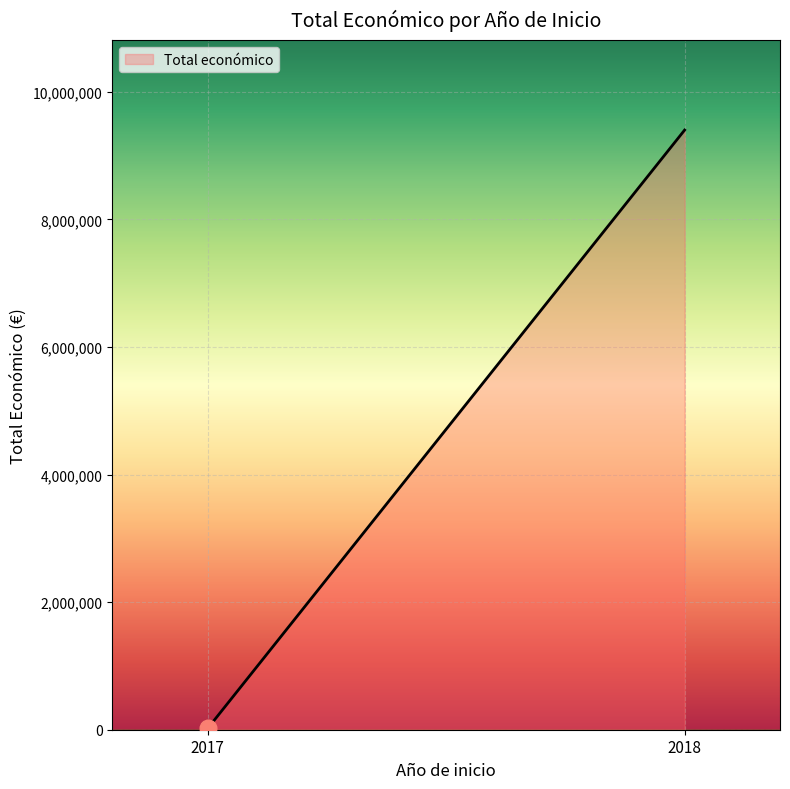

What is the difference between the maximum and minimum values?

9379994.0